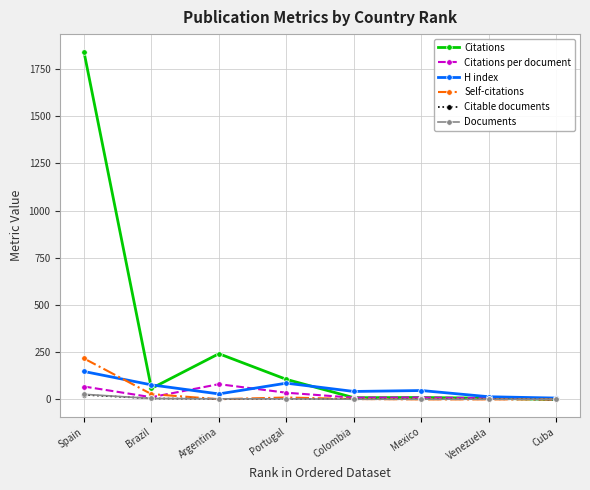

Where is the first local maximum for H index?

Portugal